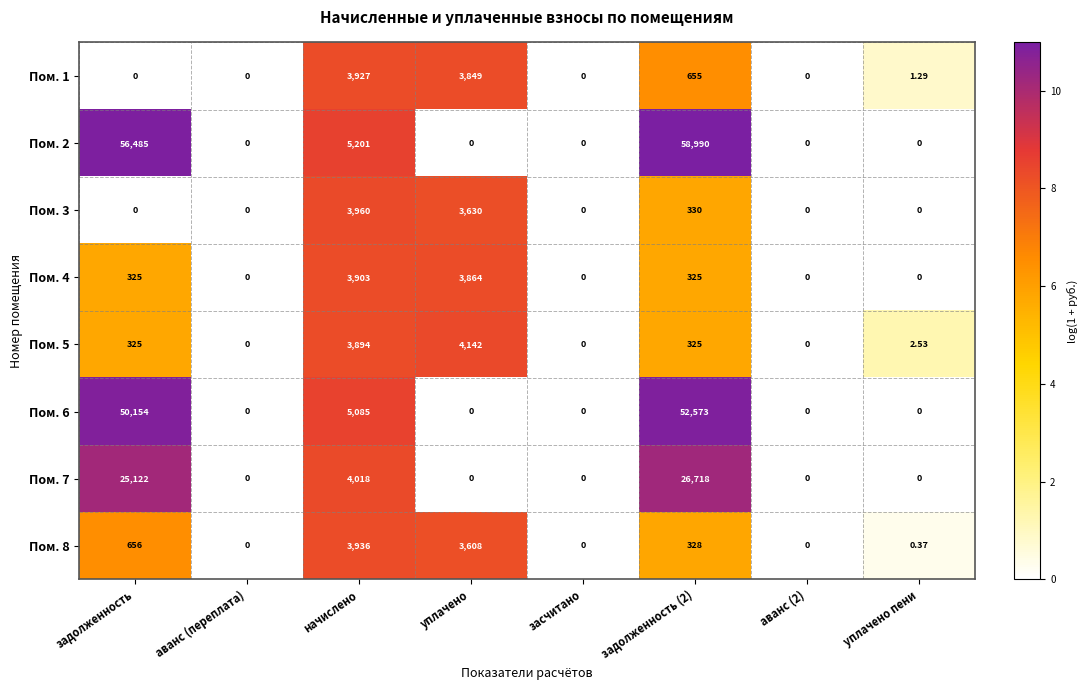

Is the value of Пом. 5 at засчитано greater than the value of Пом. 3 at начислено?

No